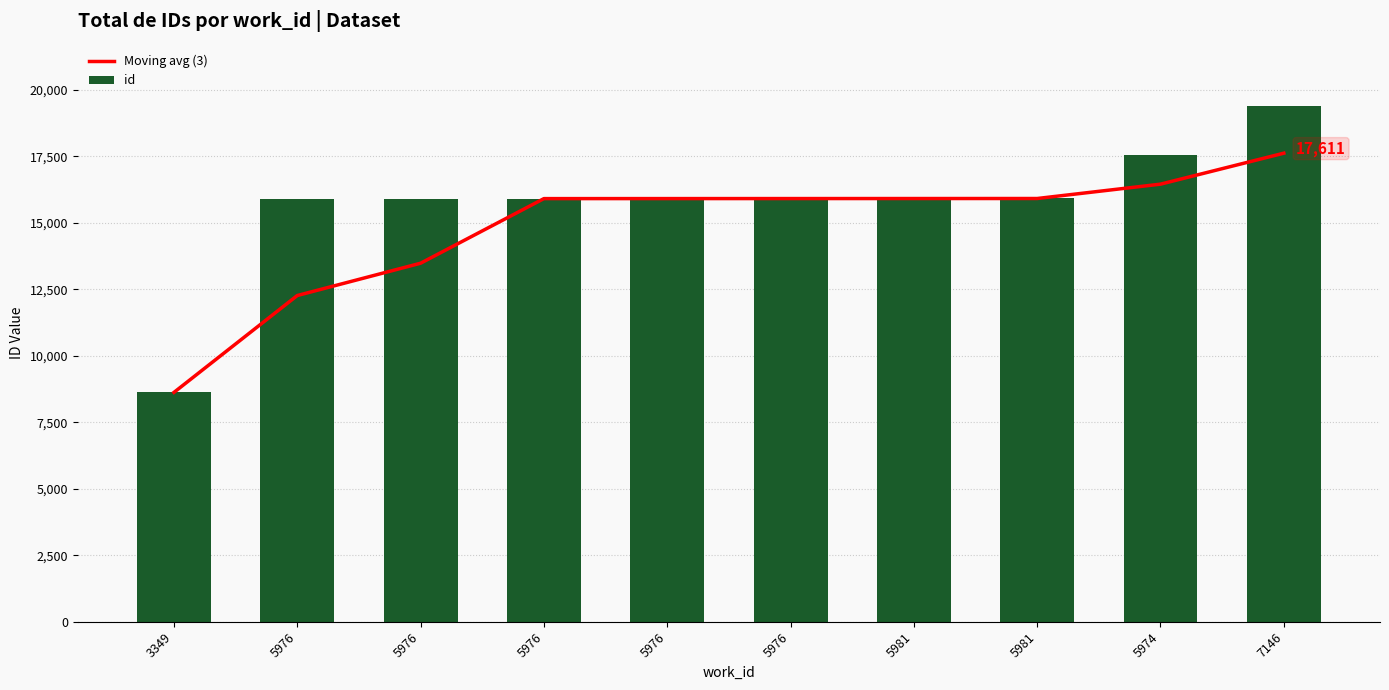

What is the smallest value displayed?

8622.0